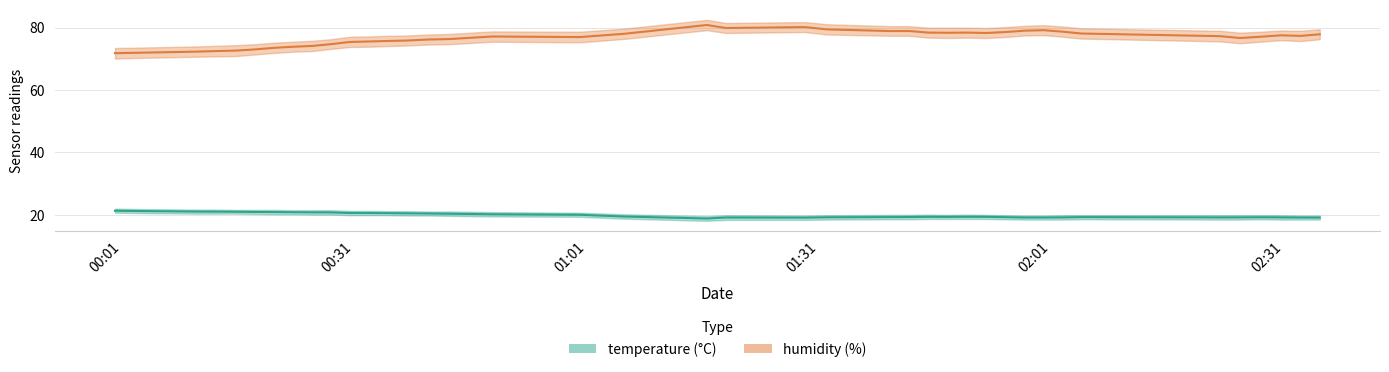

True or false: humidity and temperature cross at least once.

False